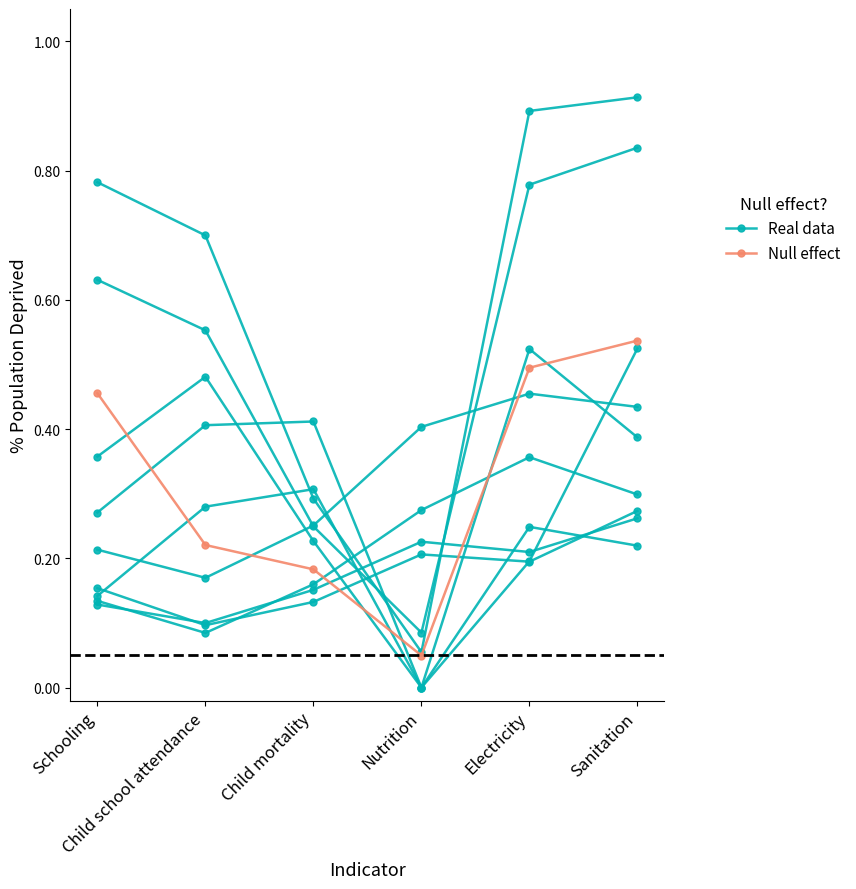

Rank the series at Child school attendance from lowest to highest value.

Null effect, Real data